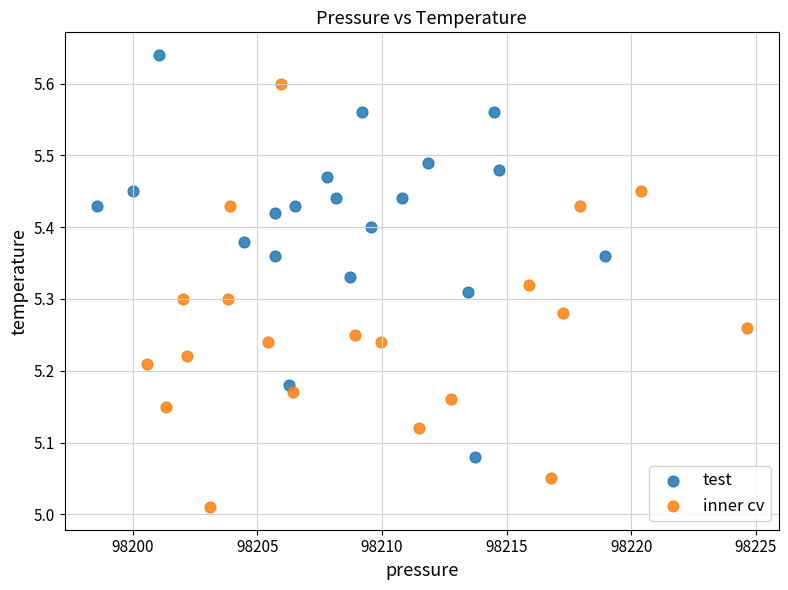

Which series reaches the maximum Y coordinate?

test